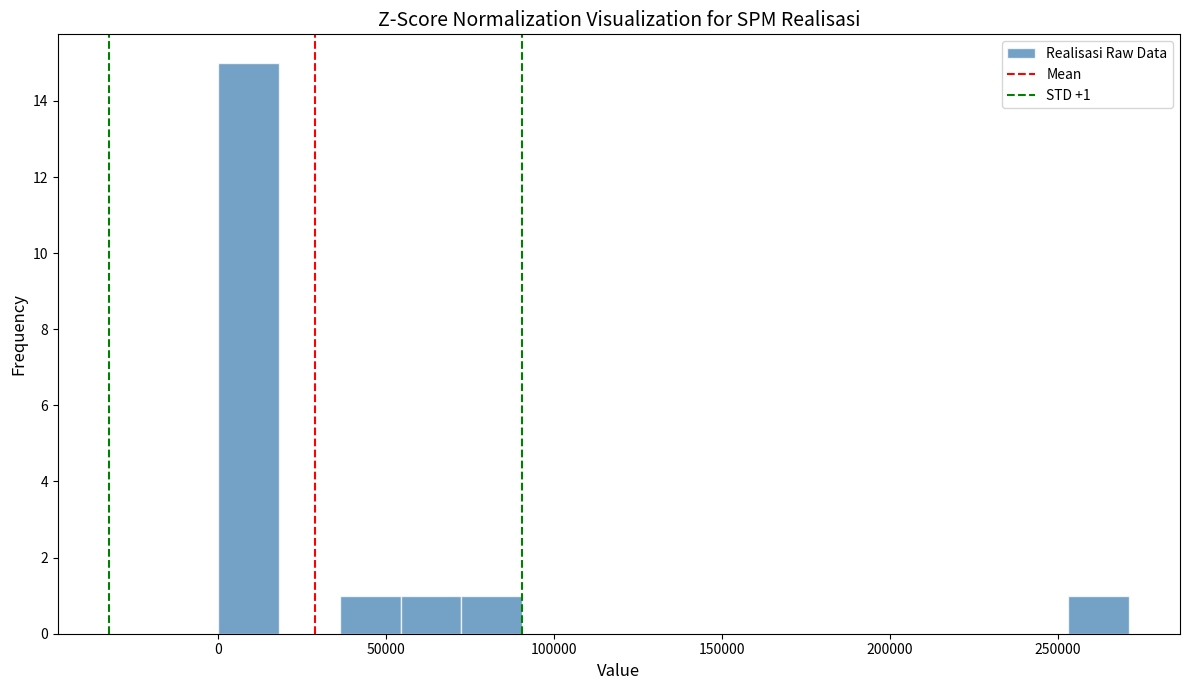

Around what value on the x-axis is the tallest bar? Give the approximate position of its centre, as read against the axis.

10000